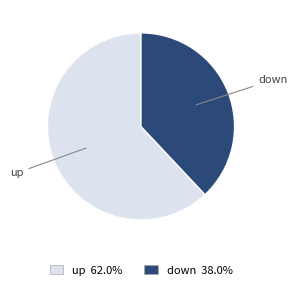

Is there any slice that represents more than half of the pie?

Yes